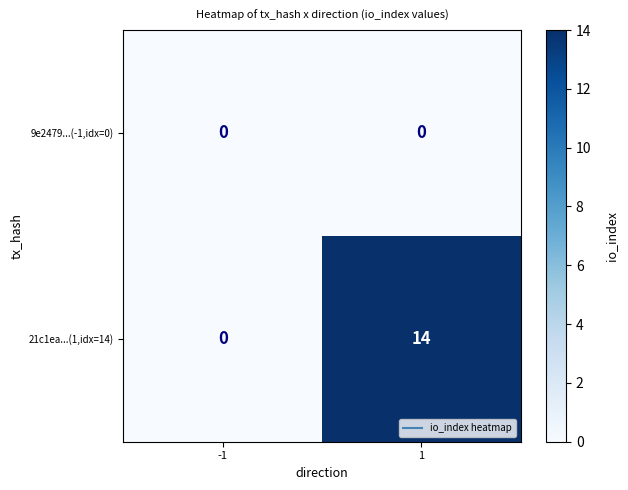

Which series has the largest range (max minus min)?

21c1ea...(1,idx=14)